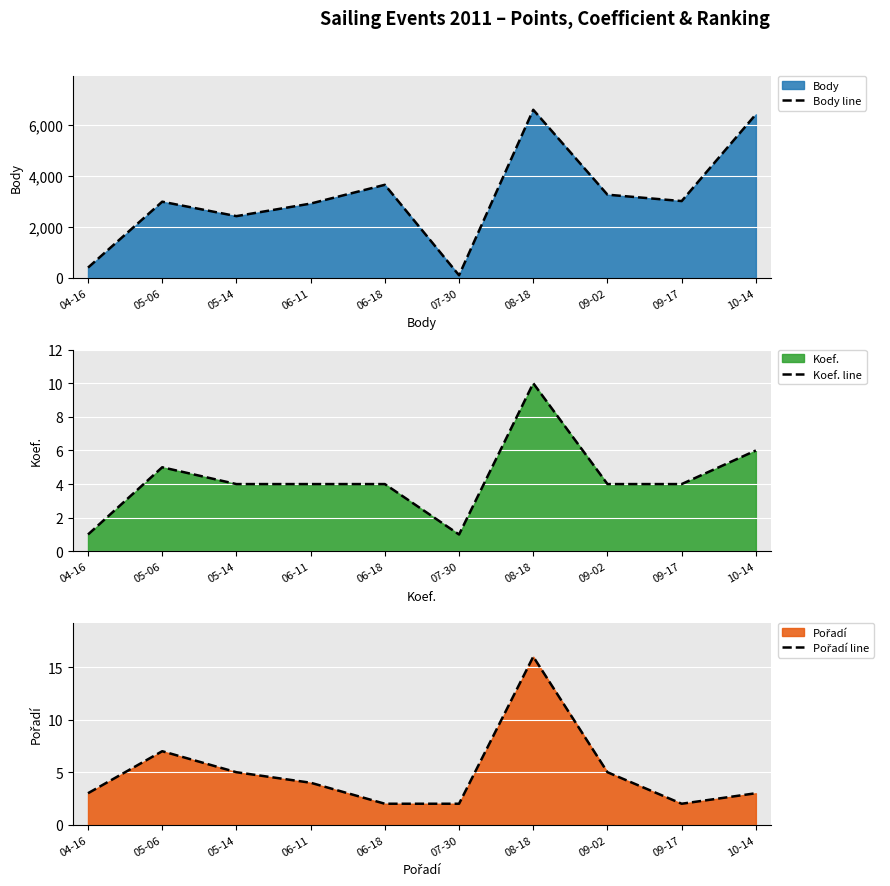

What are all the series names shown in the legend?

Body line, Koef. line, Pořadí line